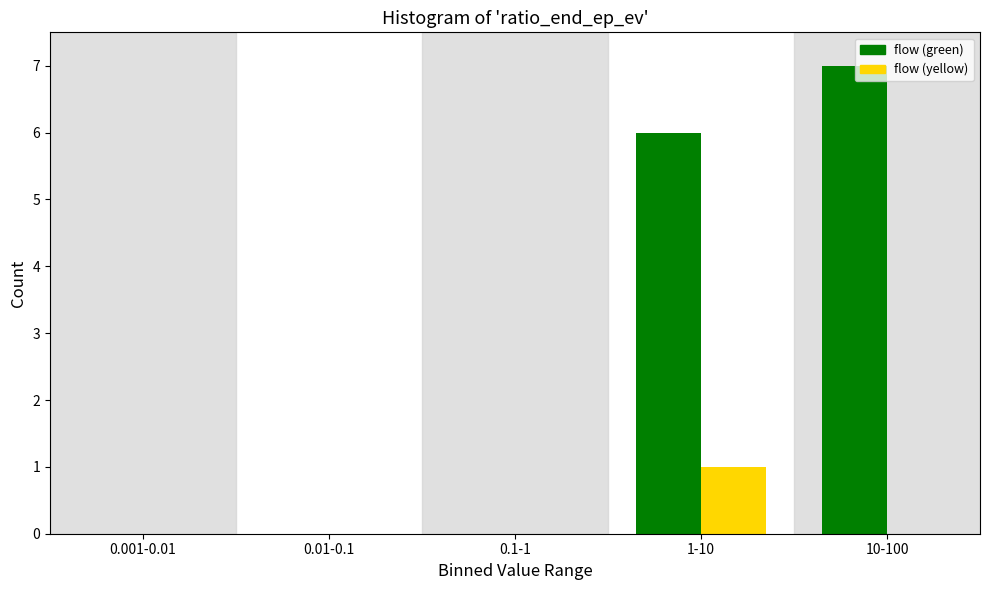

True or false: flow (green) has a value of 2 at 10-100.

False